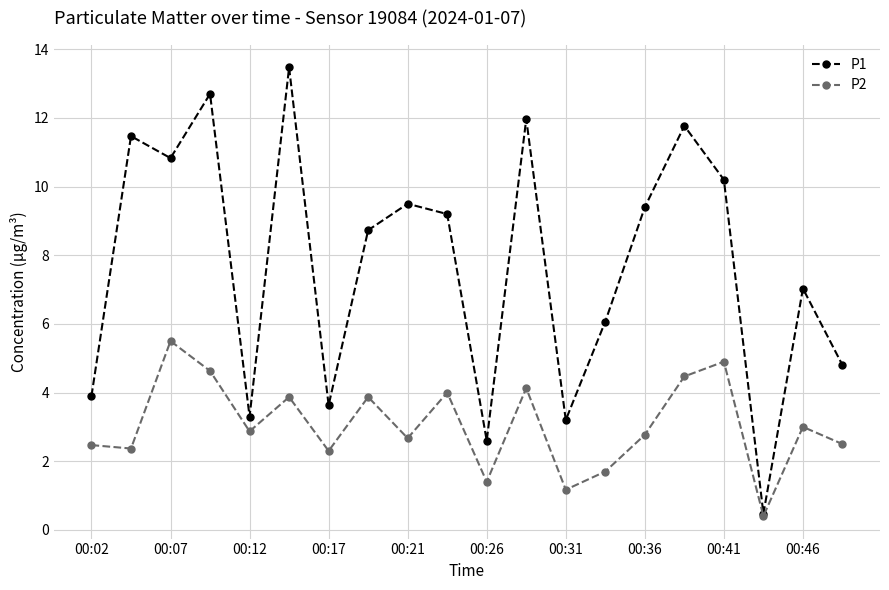

At how many categories does at least one series exceed 2?

19